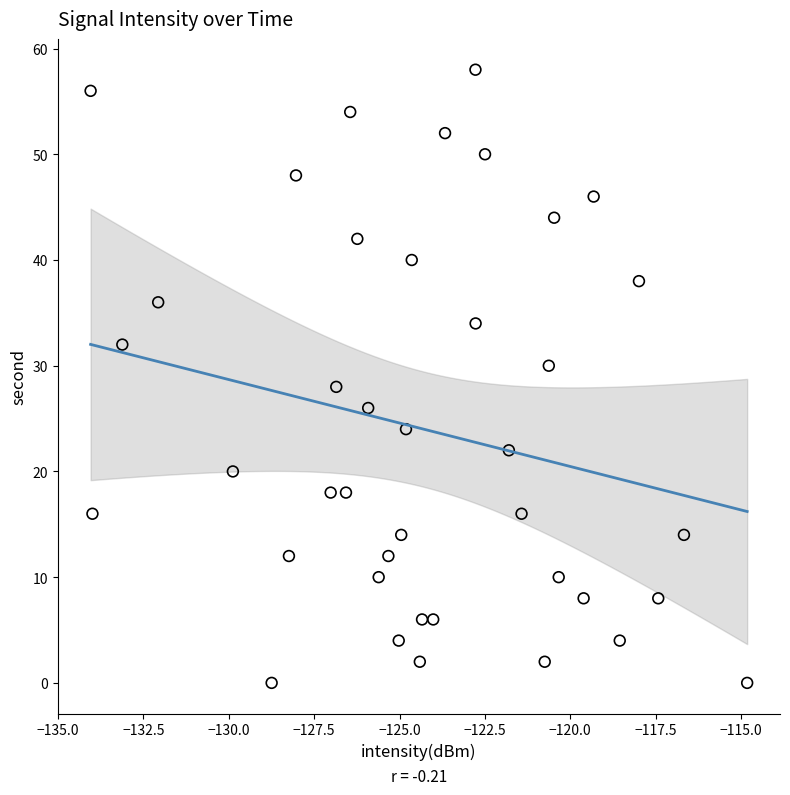

What is the range of Y values (max minus min)?

58